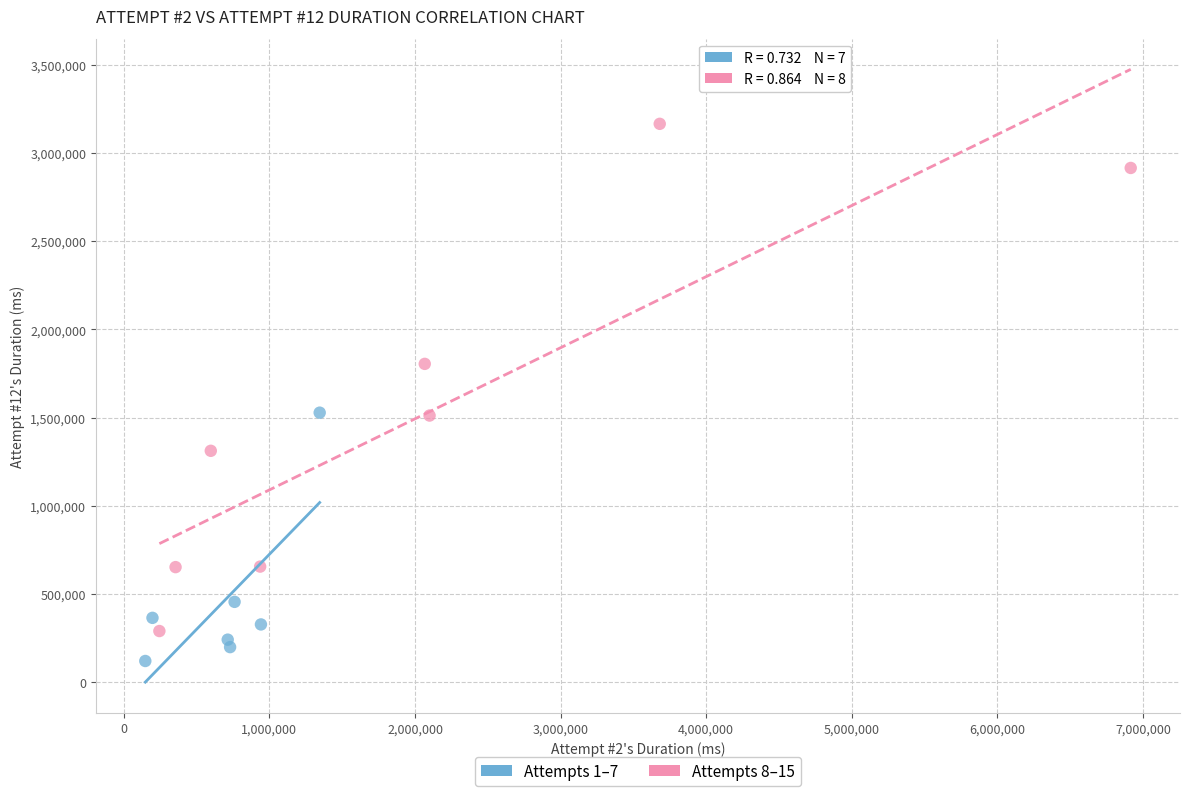

Which series contains the lowest Y value?

Attempts 1–7